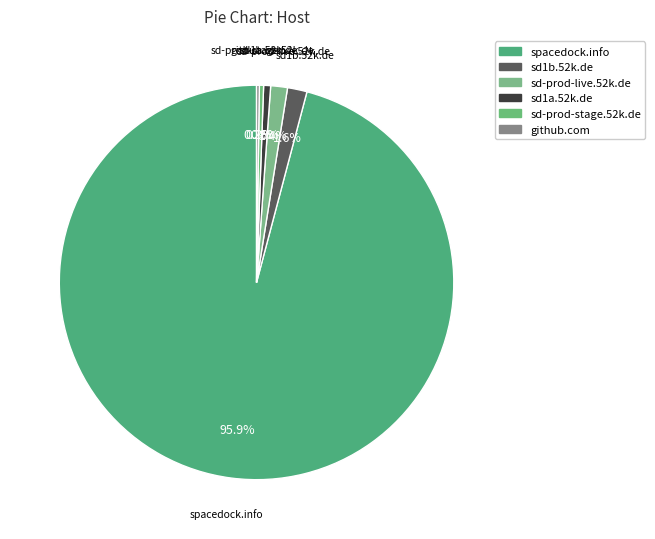

Between sd-prod-live.52k.de and sd-prod-stage.52k.de, which is larger?

sd-prod-live.52k.de